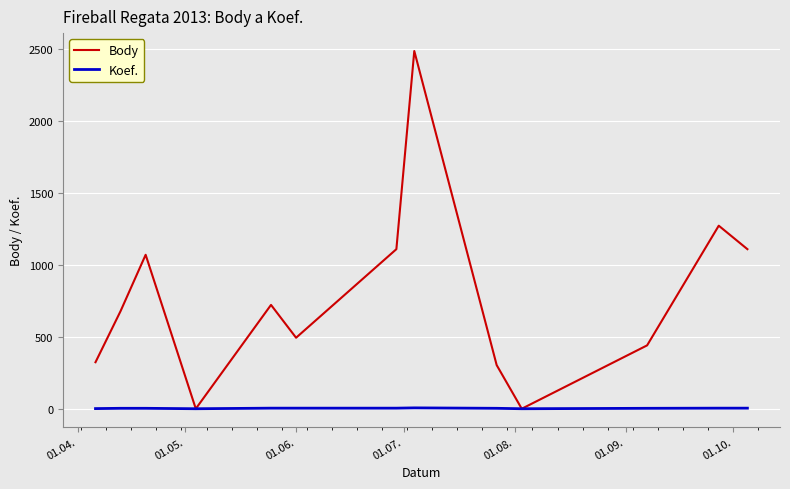

Rank the series by their maximum value, from lowest to highest.

Koef., Body